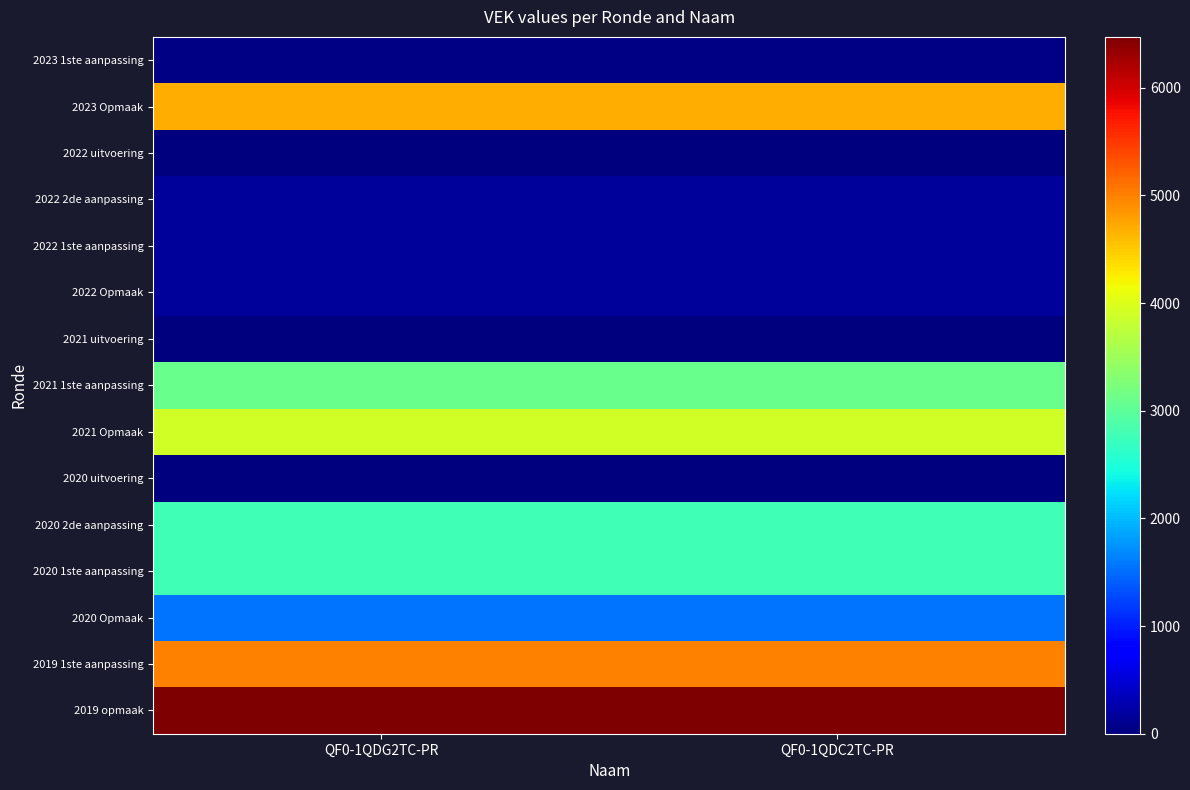

Rank the series at QF0-1QDC2TC-PR from lowest to highest value.

2022 uitvoering, 2021 uitvoering, 2020 uitvoering, 2023 1ste aanpassing, 2022 2de aanpassing, 2022 1ste aanpassing, 2022 Opmaak, 2020 Opmaak, 2020 2de aanpassing, 2020 1ste aanpassing, 2021 1ste aanpassing, 2021 Opmaak, 2023 Opmaak, 2019 1ste aanpassing, 2019 opmaak